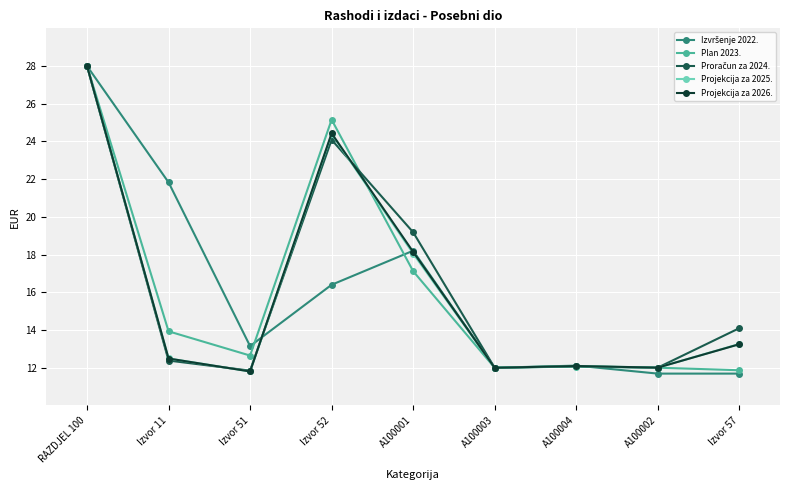

The Projekcija za 2025. series shows 12.1 at A100004. True or false?

True